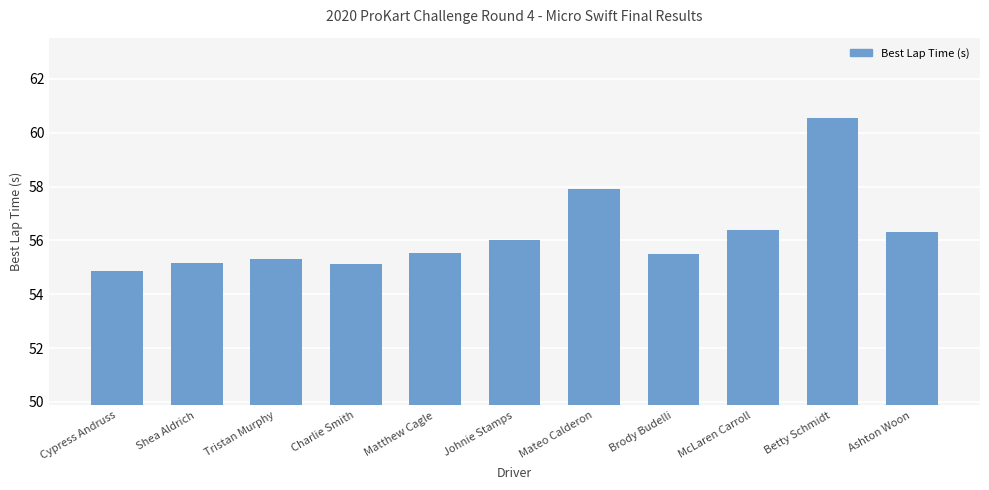

Is it true that the value at Johnie Stamps is 23.8?

False